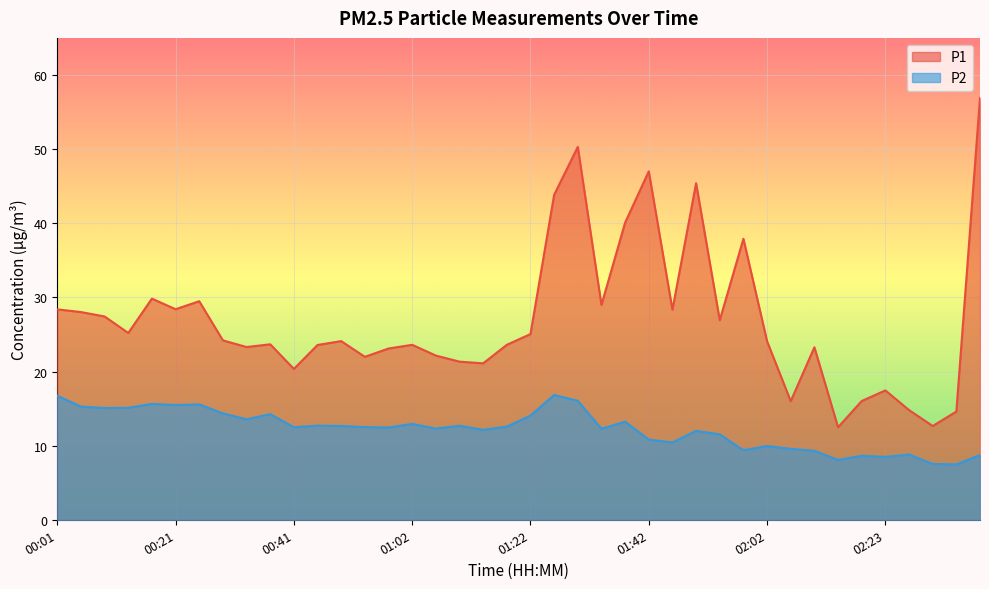

What is the average value of the P1 series?

26.9